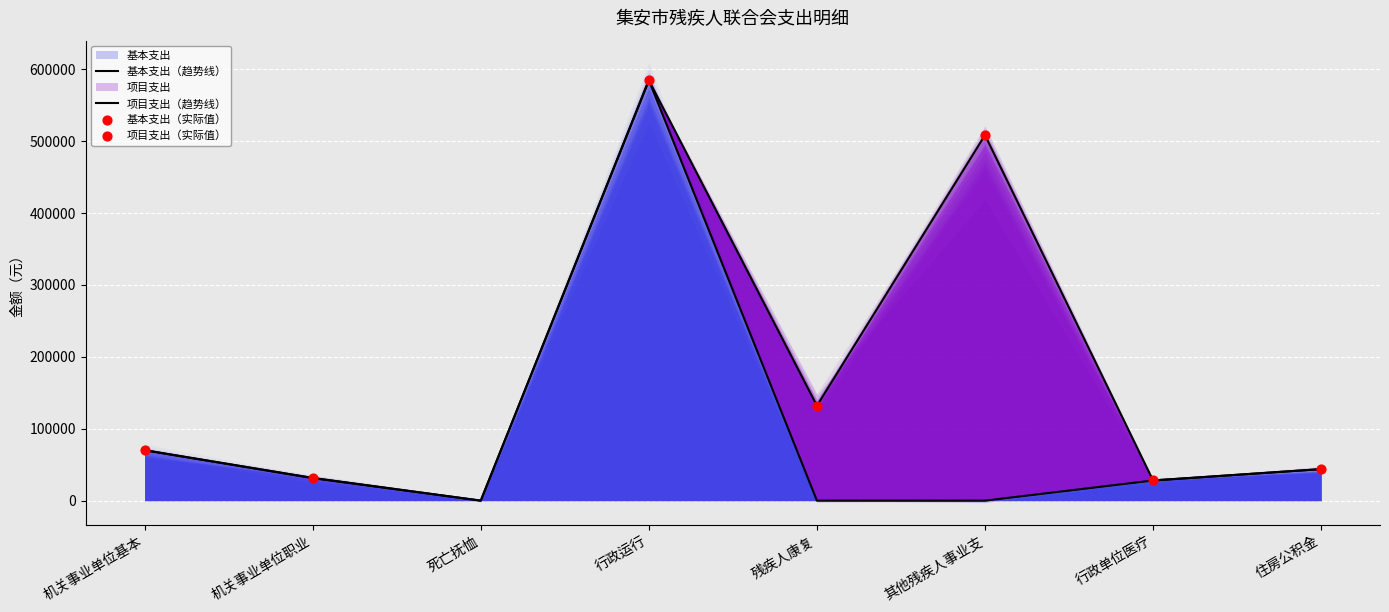

What is the change in value from 死亡抚恤 to 行政单位医疗?

+28047.0